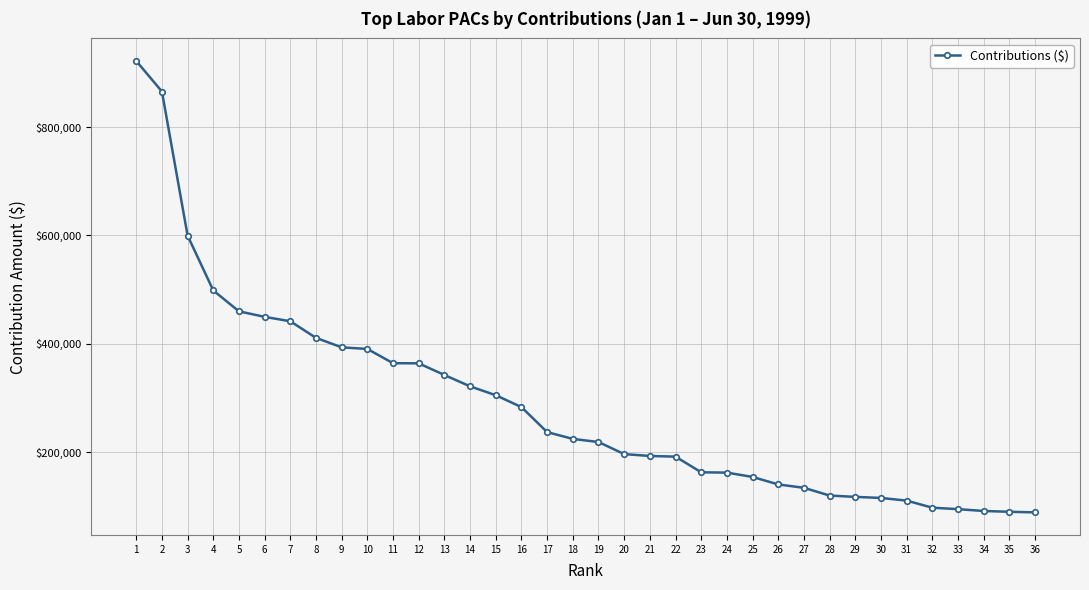

What is the approximate value at 35, to the nearest 50?

90000